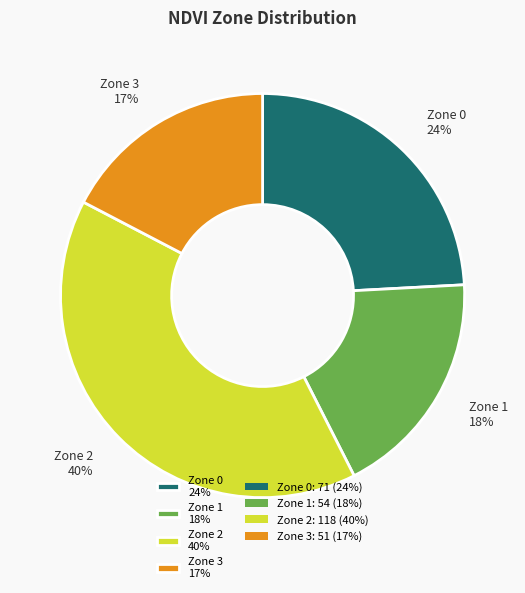

Is the sum of Zone 0 24% and Zone 3 17% greater than half?

No